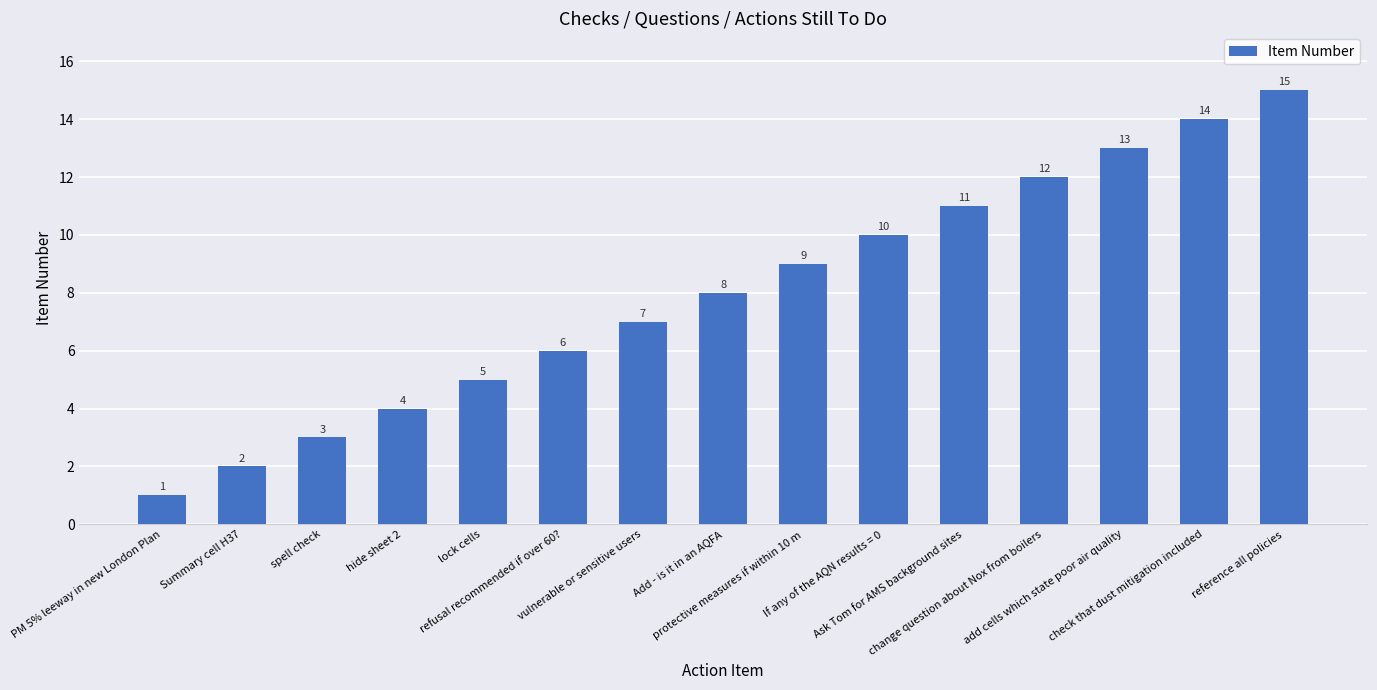

Reading left to right, extract all data points from this chart.

1	2	3	4	5	6	7	8	9	10	11	12	13	14	15